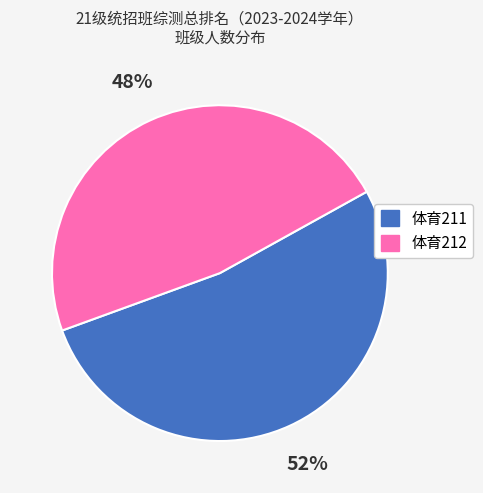

Which has a higher value, 体育211 or 体育212?

体育211